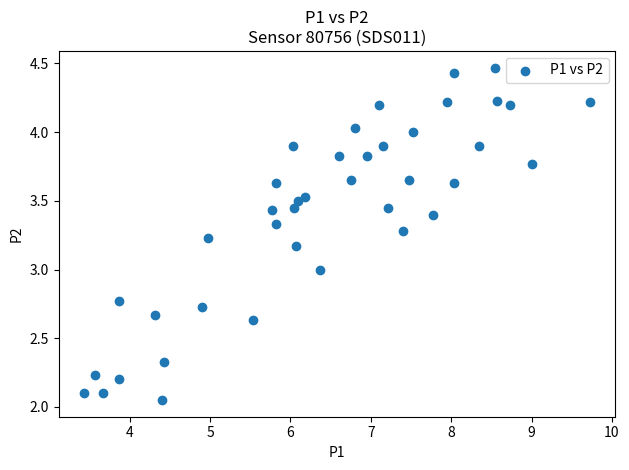

What is the range of X values (max minus min)?

6.3